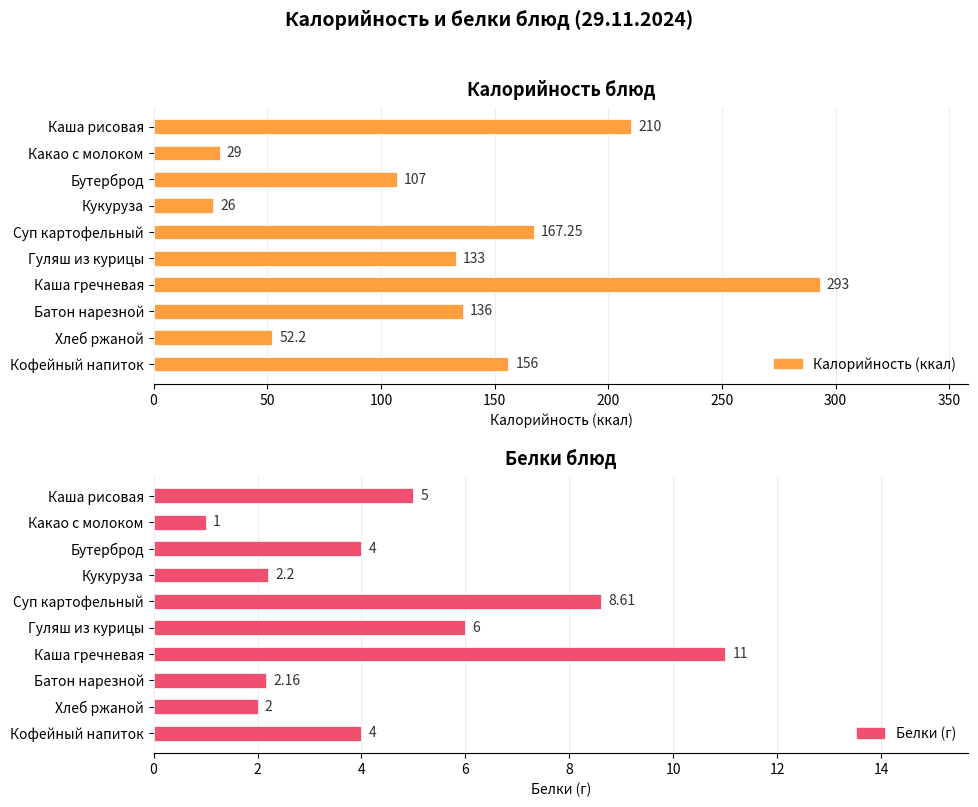

What is the minimum value for Калорийность (ккал)?

26.0